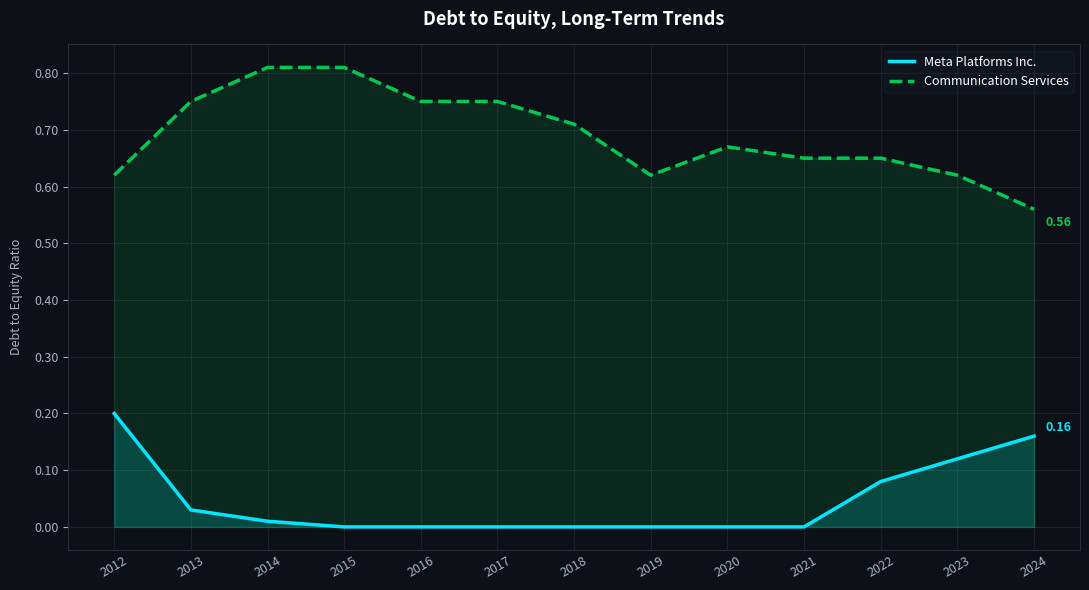

Rank the categories by Meta Platforms Inc. value from highest to lowest.

2012, 2024, 2023, 2022, 2013, 2014, 2015, 2016, 2017, 2018, 2019, 2020, 2021